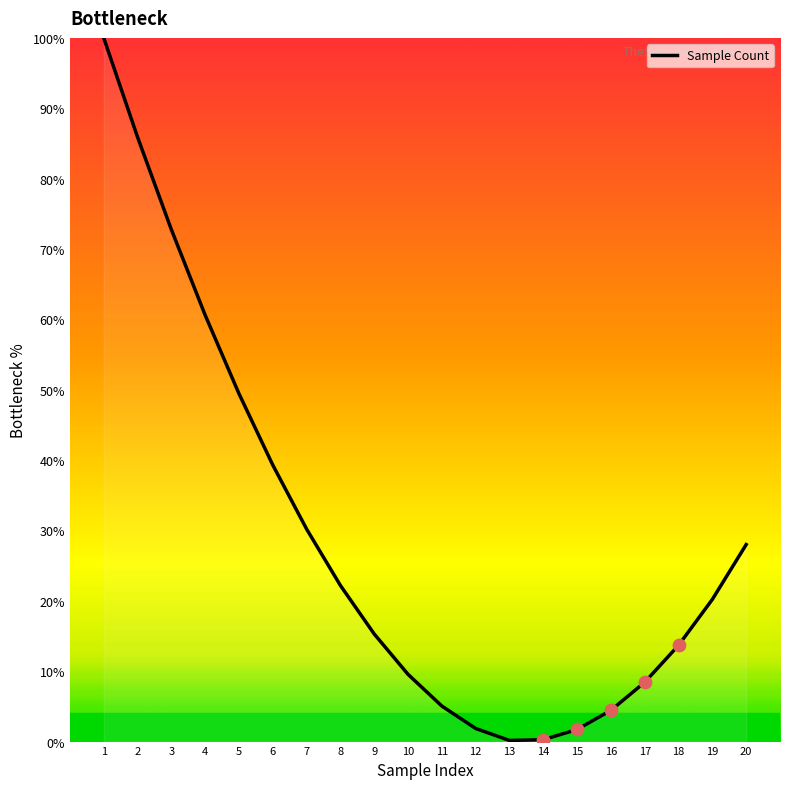

Approximately how many times larger is the value at 7 compared to 12?

16.2